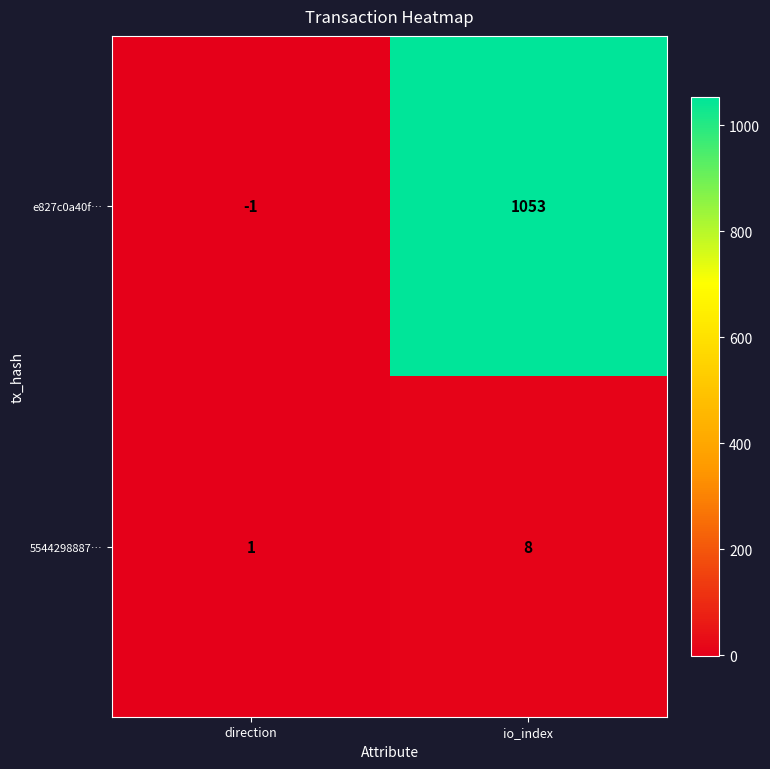

What is the difference between the maximum and minimum values in the e827c0a40f… series?

1054